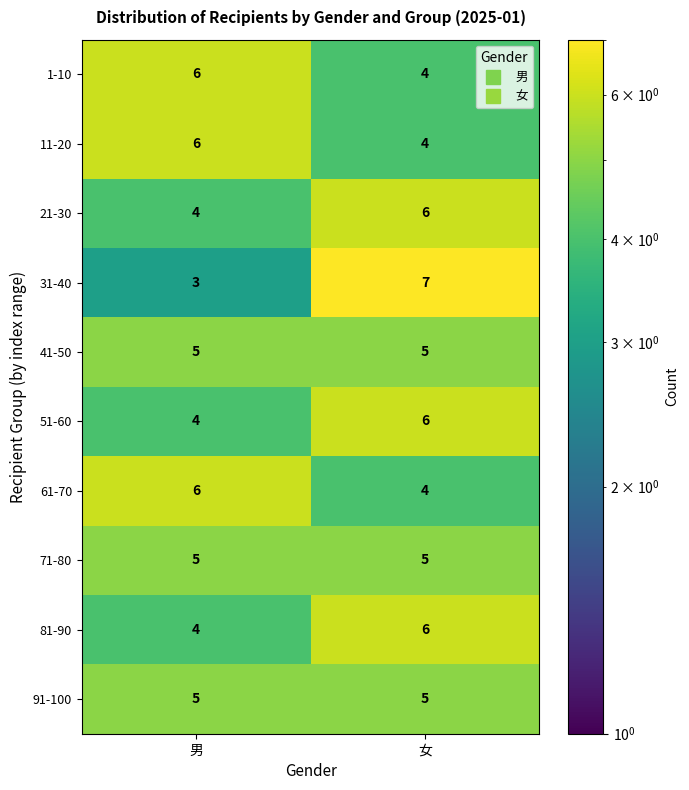

Which series has the largest range (max minus min)?

31-40